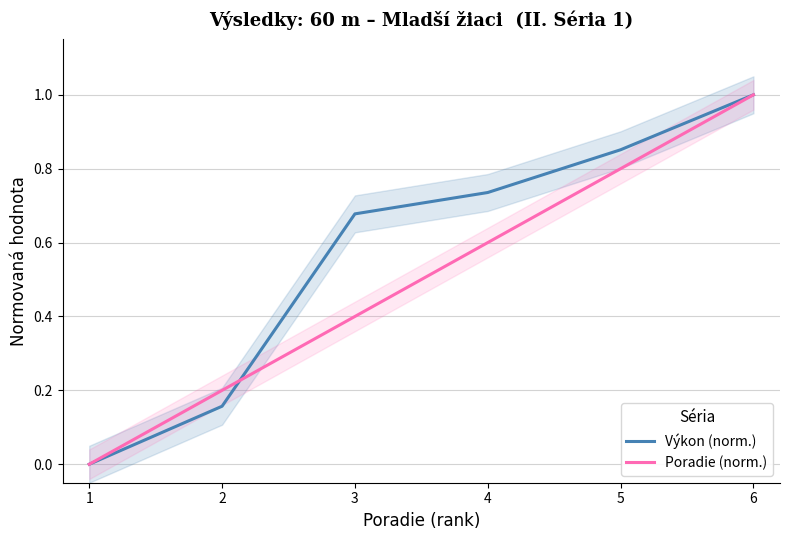

Reading left to right, extract all data points from this chart.

Výkon (norm.): 0.0	0.2	0.7	0.7	0.9	1.0
Poradie (norm.): 0.0	0.2	0.4	0.6	0.8	1.0